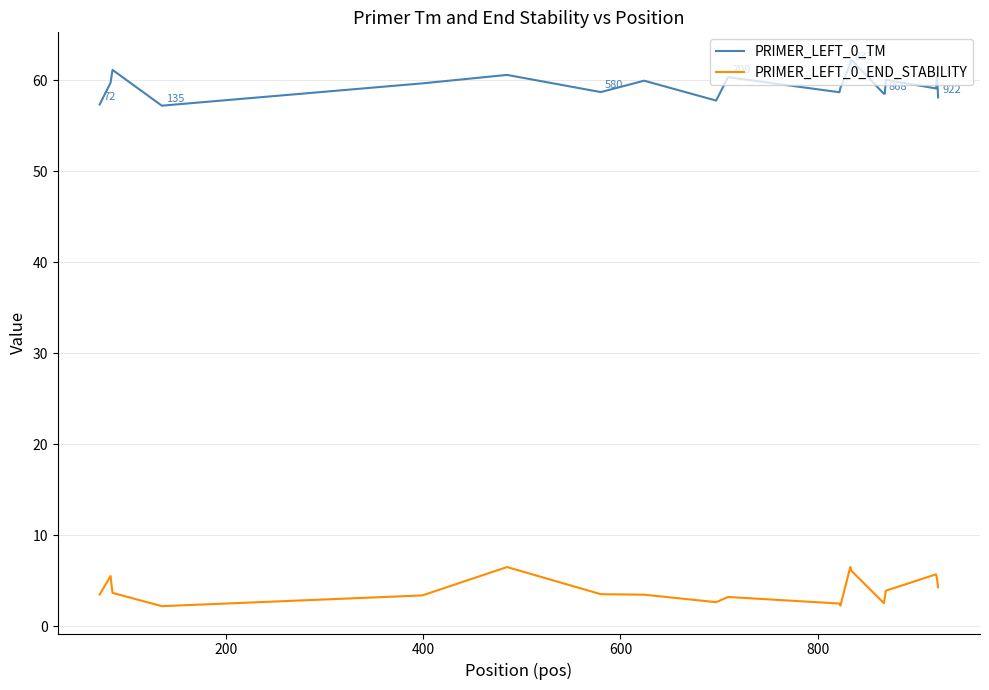

Does the chart display data point markers on the line(s)?

No